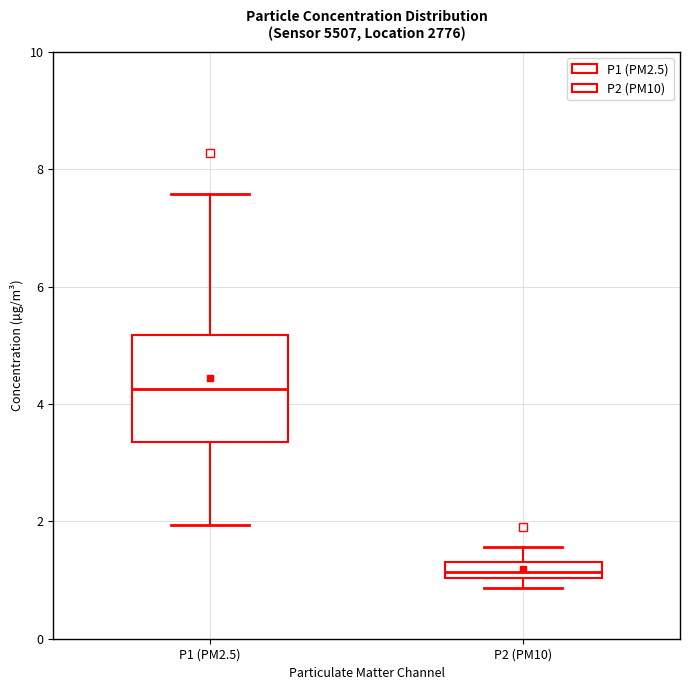

Which box is the tallest, from its lower edge to its upper edge?

P1 (PM2.5)